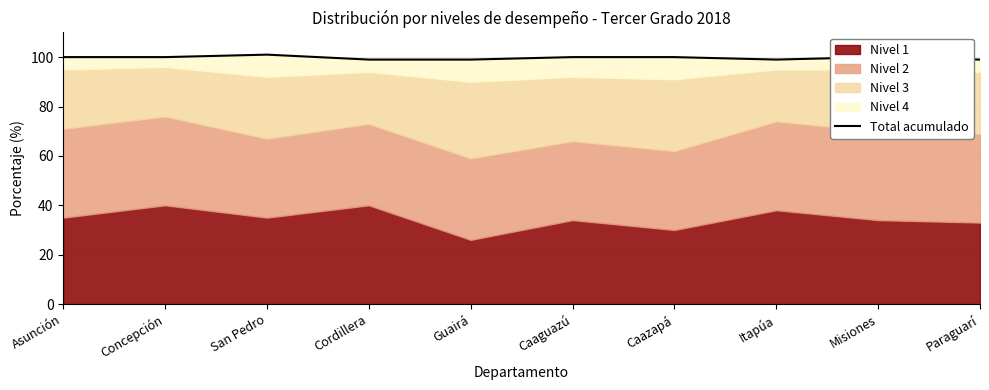

At which category does the data reach its first local peak?

San Pedro